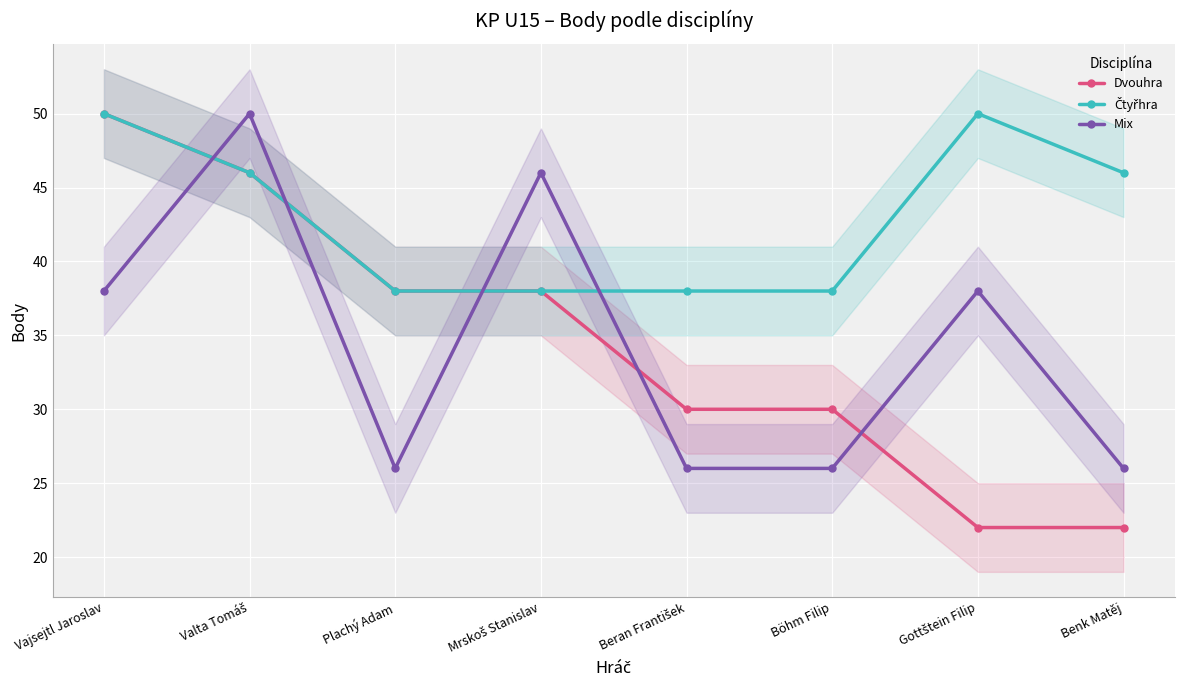

Is it true that Dvouhra equals 22 at Gottštein Filip?

True